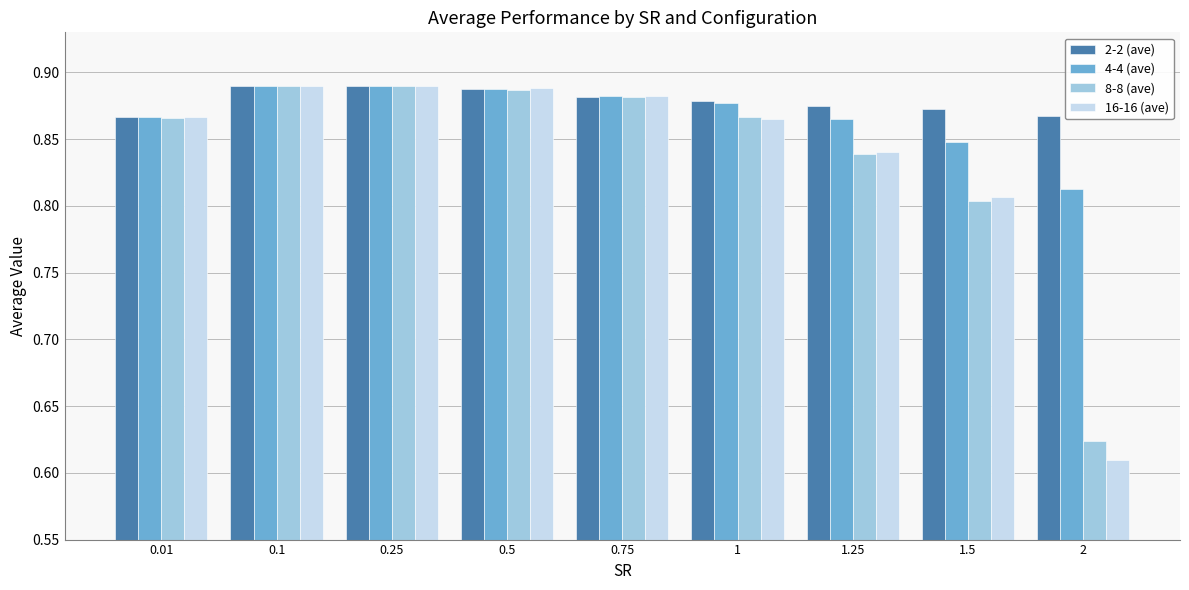

Which label corresponds to the smallest value in the chart?

2